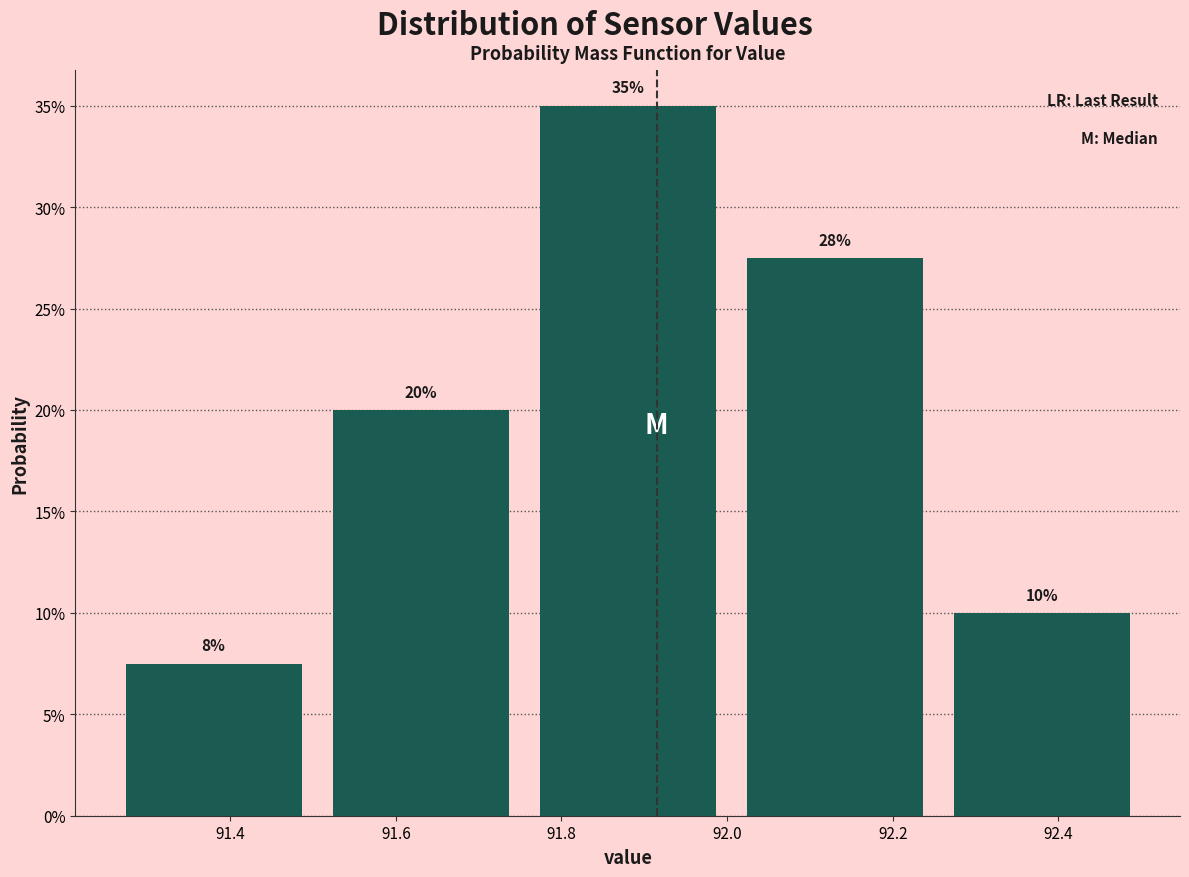

Which range on the x-axis has the tallest bar?

91.755 to 92.005